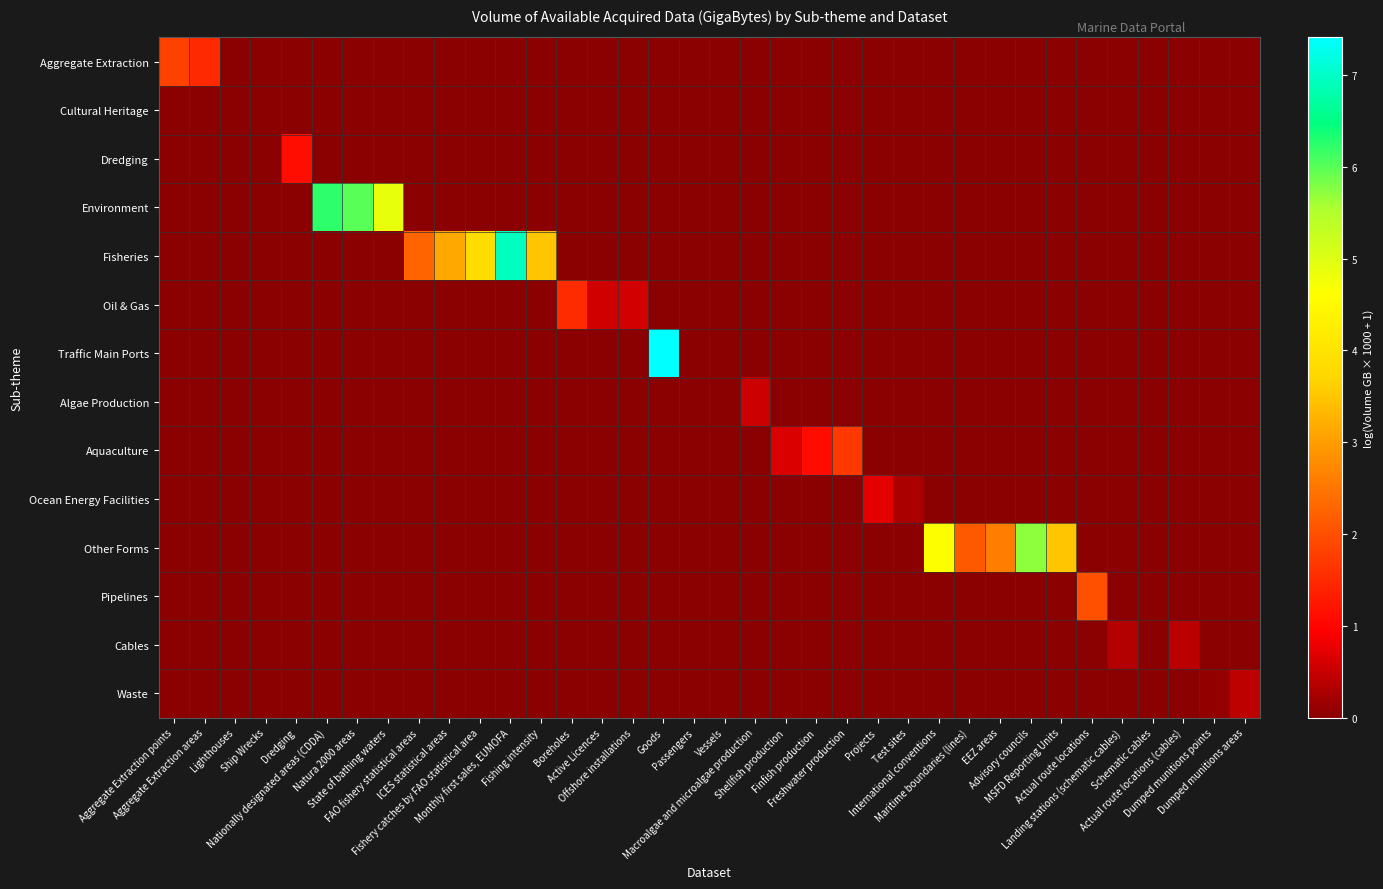

Which series has the widest spread of values?

Traffic Main Ports